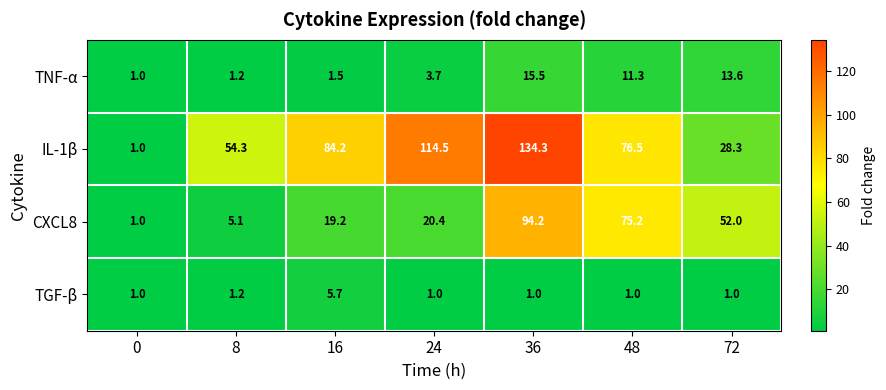

What is the sum of all TGF-β values?

11.9